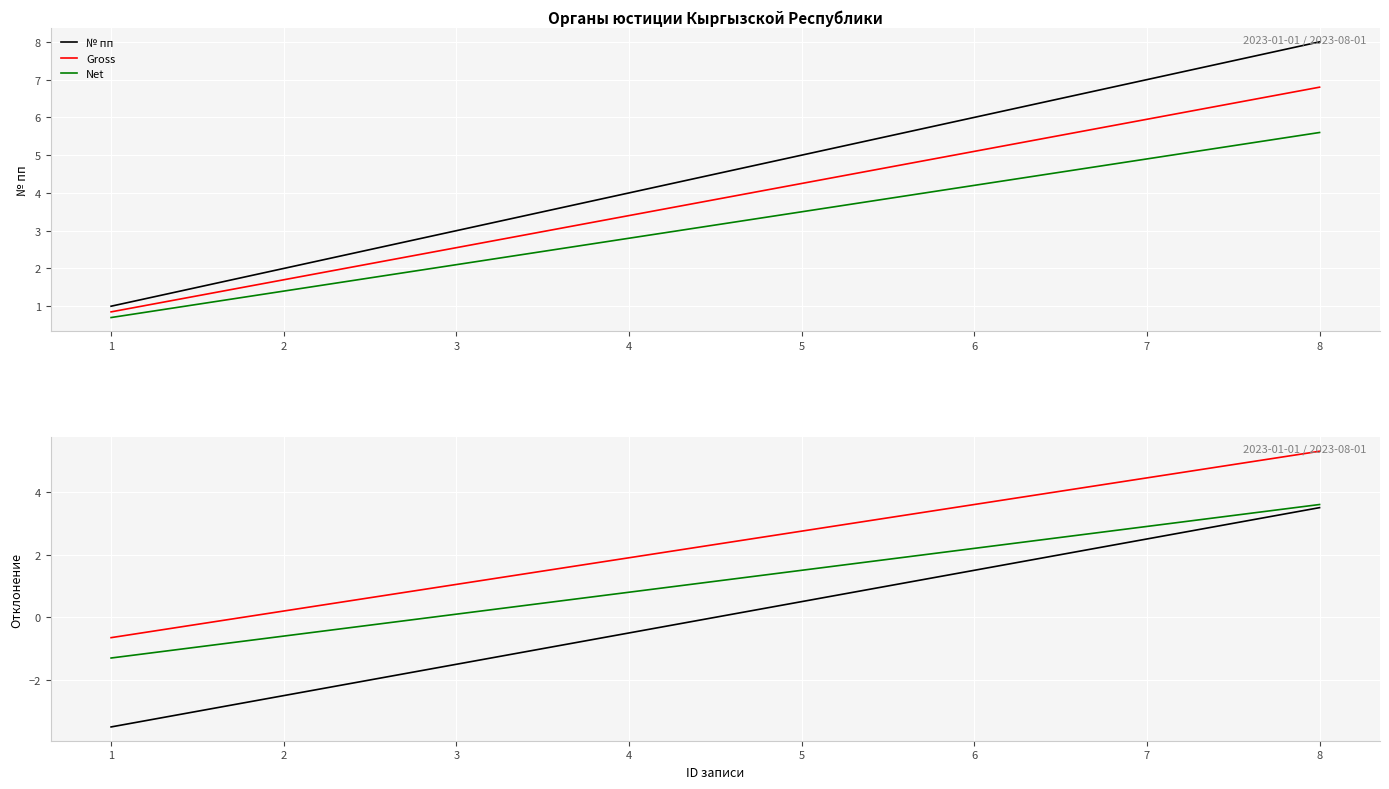

True or false: Gross has more than 0 points higher than both neighbors.

False